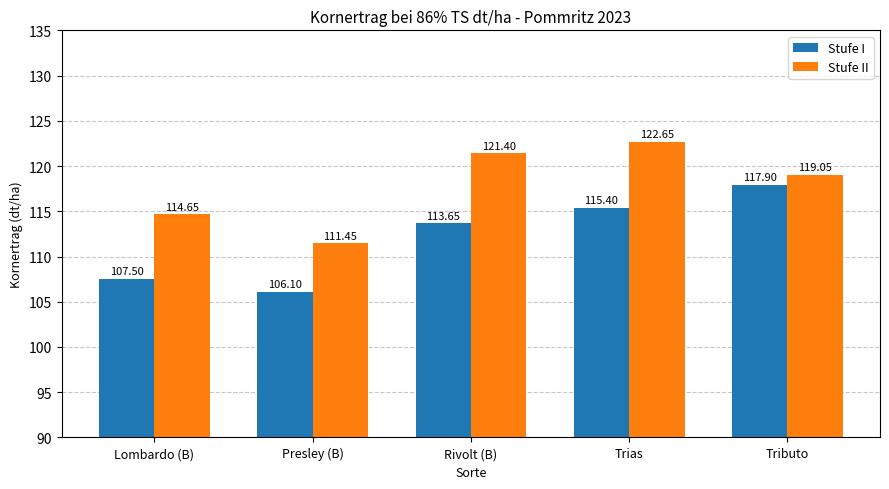

Which series has the largest range (max minus min)?

Stufe I